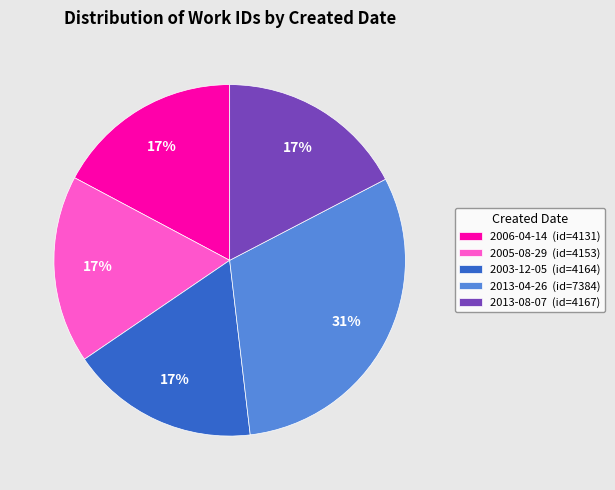

Is 2005-08-29 the majority of the pie?

No